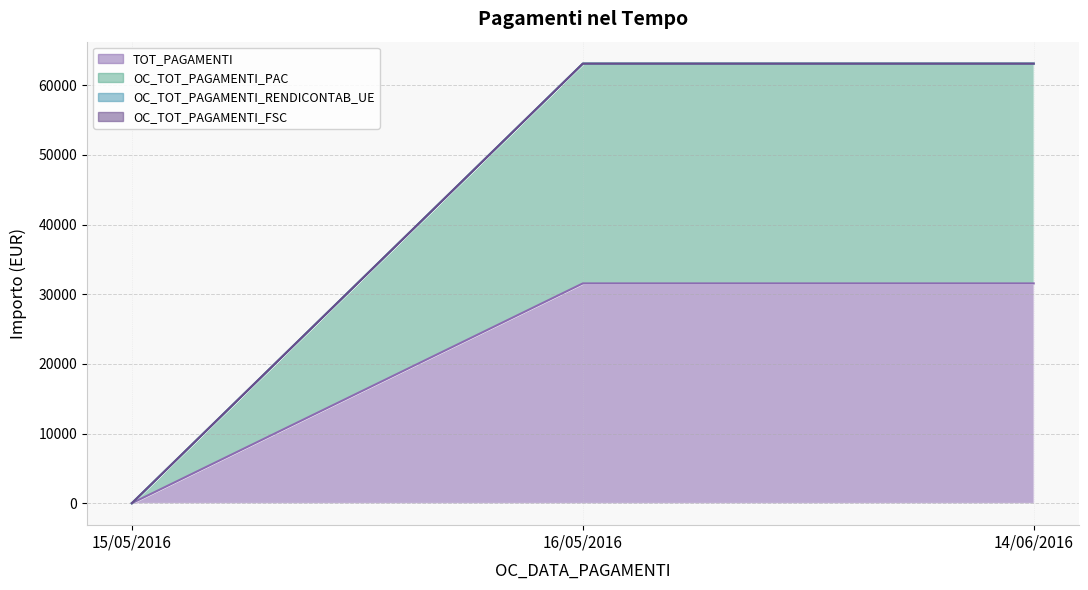

Reading left to right, extract all data points from this chart.

TOT_PAGAMENTI: 0.0	31555.3	31555.3
OC_TOT_PAGAMENTI_PAC: 0.0	63110.5	63110.5